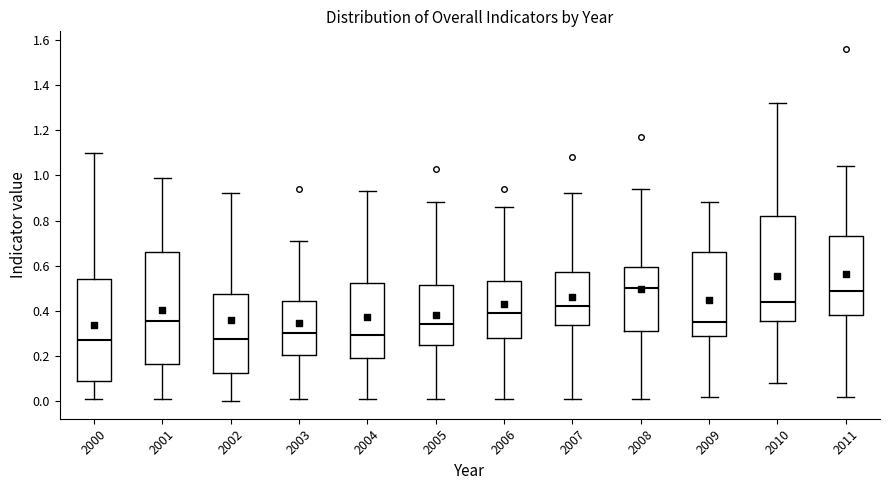

Reading left to right, transcribe this box plot: for each box, give where its median line is, the range the box spans, and where its two whiskers end, as read against the y-axis. The values are not printed on the chart, so give them approximately, as read against the axis.

2000: median 0.28, box 0.10 to 0.54, whiskers 0.02 to 1.10
2001: median 0.36, box 0.16 to 0.66, whiskers 0.02 to 1.00
2002: median 0.28, box 0.12 to 0.48, whiskers 0.00 to 0.92
2003: median 0.30, box 0.20 to 0.44, whiskers 0.02 to 0.72
2004: median 0.30, box 0.20 to 0.52, whiskers 0.02 to 0.94
2005: median 0.34, box 0.26 to 0.52, whiskers 0.02 to 0.88
2006: median 0.40, box 0.28 to 0.54, whiskers 0.02 to 0.86
2007: median 0.42, box 0.34 to 0.58, whiskers 0.02 to 0.92
2008: median 0.50, box 0.32 to 0.60, whiskers 0.02 to 0.94
2009: median 0.36, box 0.30 to 0.66, whiskers 0.02 to 0.88
2010: median 0.44, box 0.36 to 0.82, whiskers 0.08 to 1.32
2011: median 0.50, box 0.38 to 0.74, whiskers 0.02 to 1.04